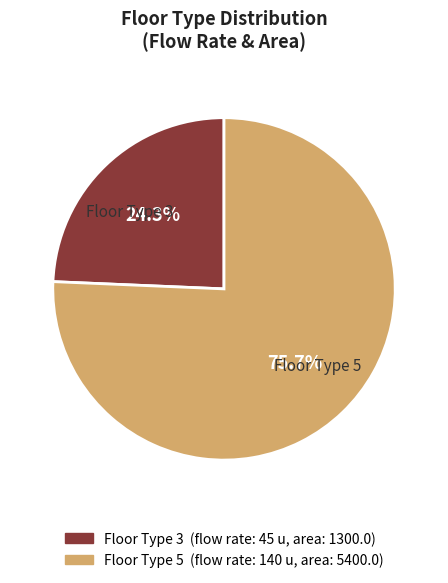

Is Floor Type 3 the majority of the pie?

No